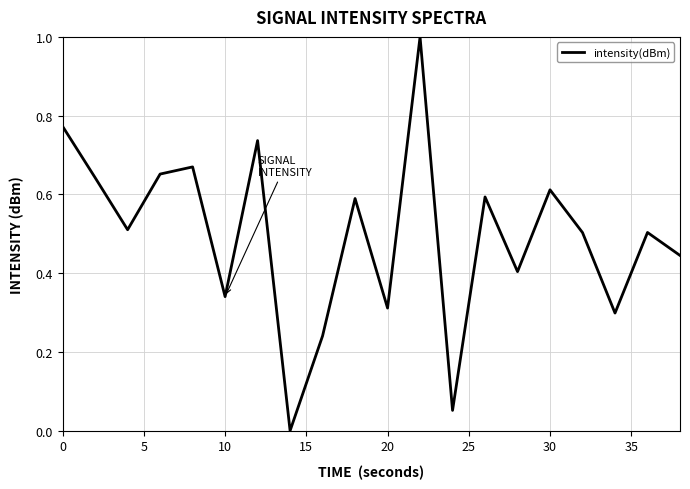

What is the difference between the maximum and minimum values?

1.0